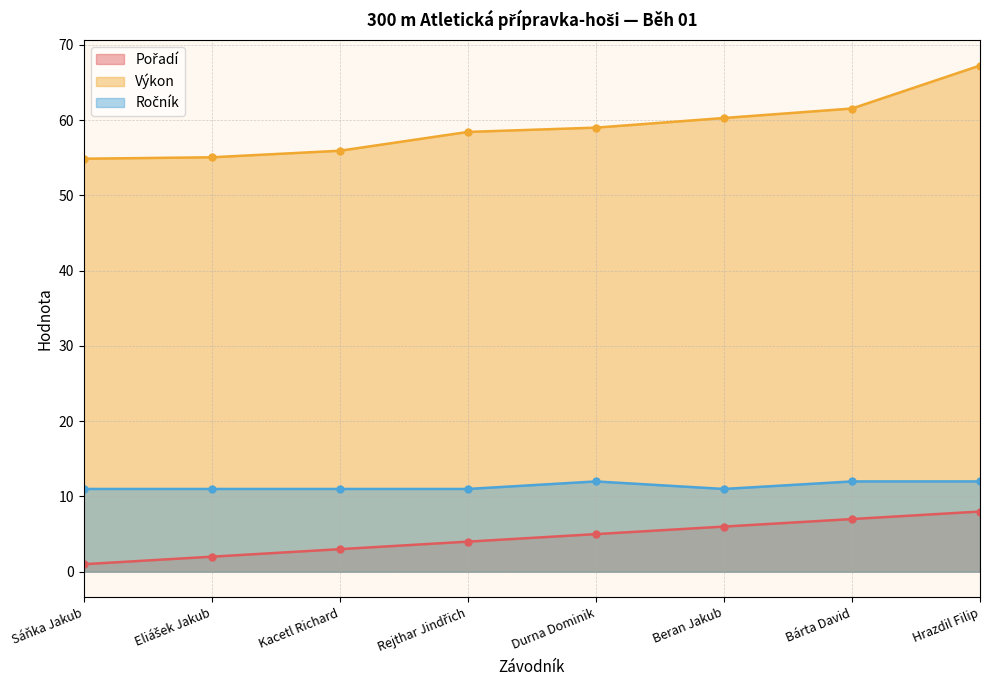

Where is the first local maximum for Ročník?

Durna Dominik